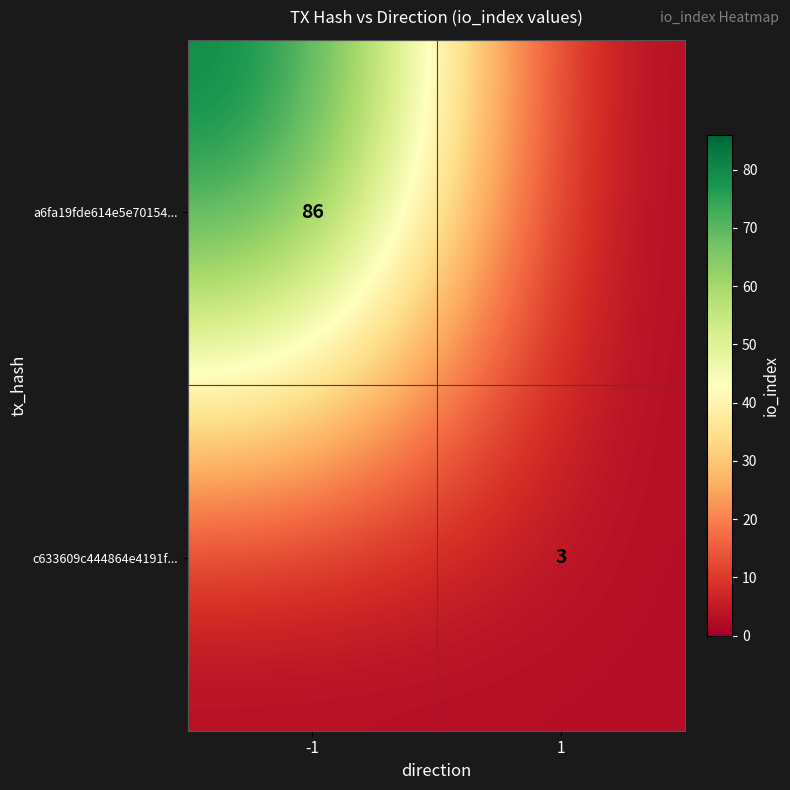

The a6fa19fde614e5e70154... series shows 28 at -1. True or false?

False